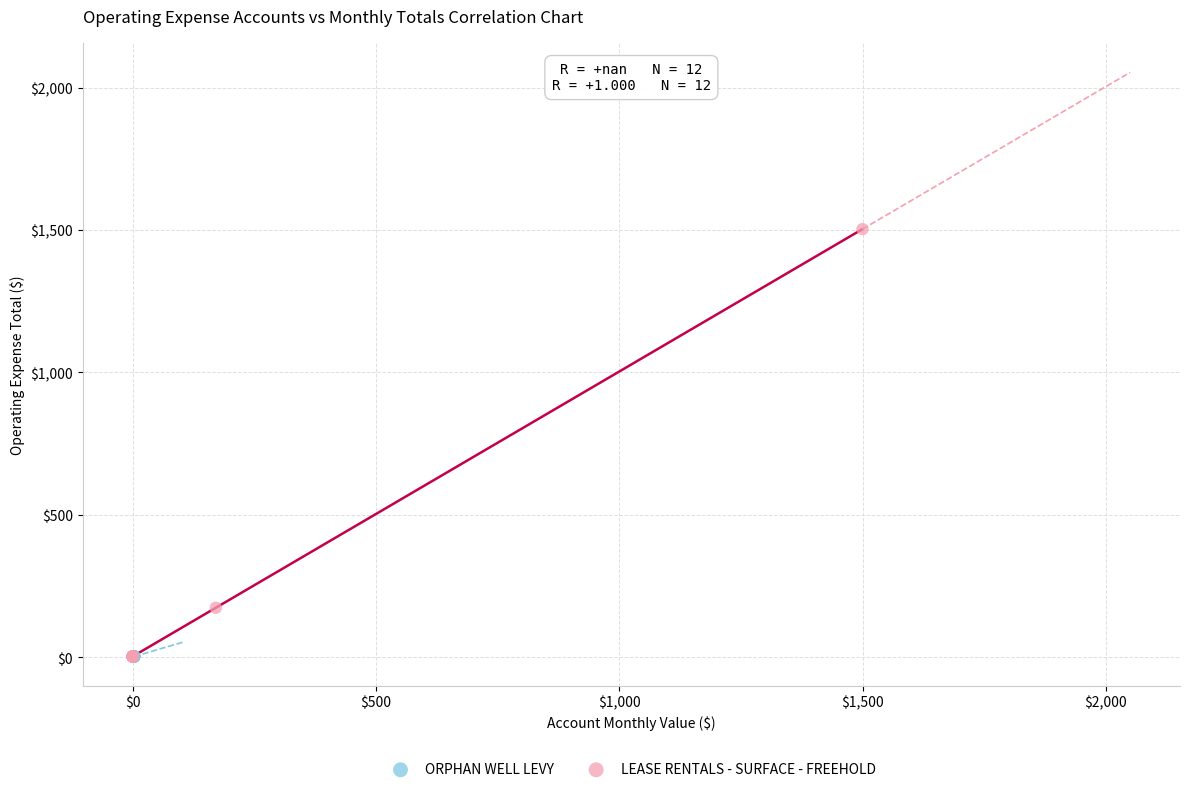

Which series reaches the maximum Y coordinate?

LEASE RENTALS - SURFACE - FREEHOLD